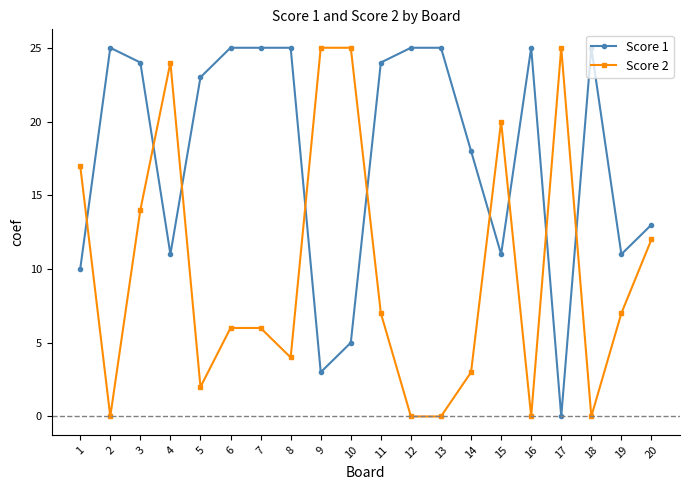

At 1, list the series in order from largest to smallest.

Score 2, Score 1